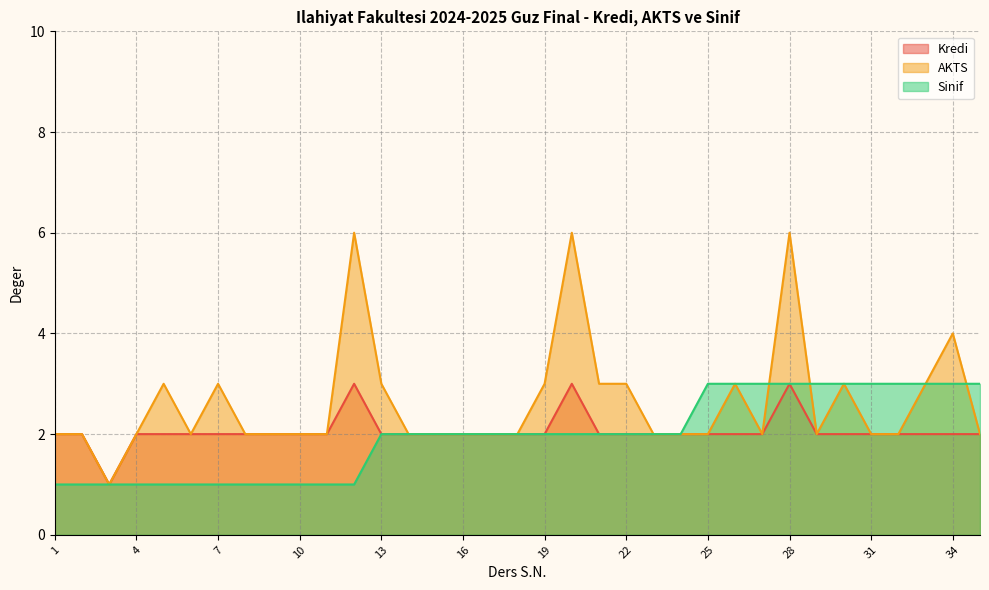

How many data points in Kredi are above 2?

3